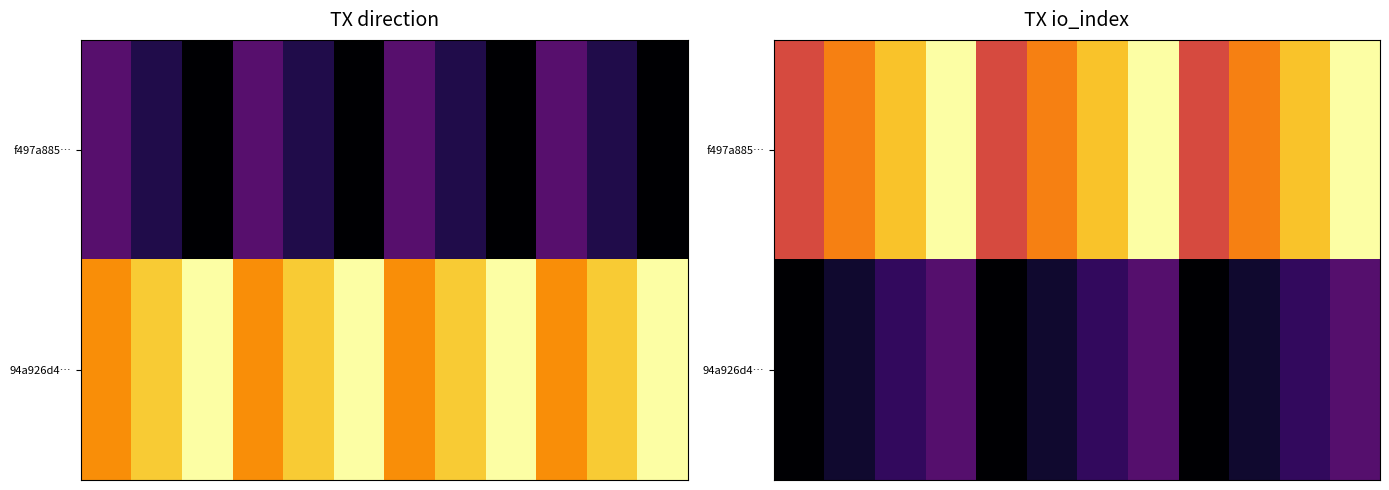

Which has a higher value, 4 or 7?

7